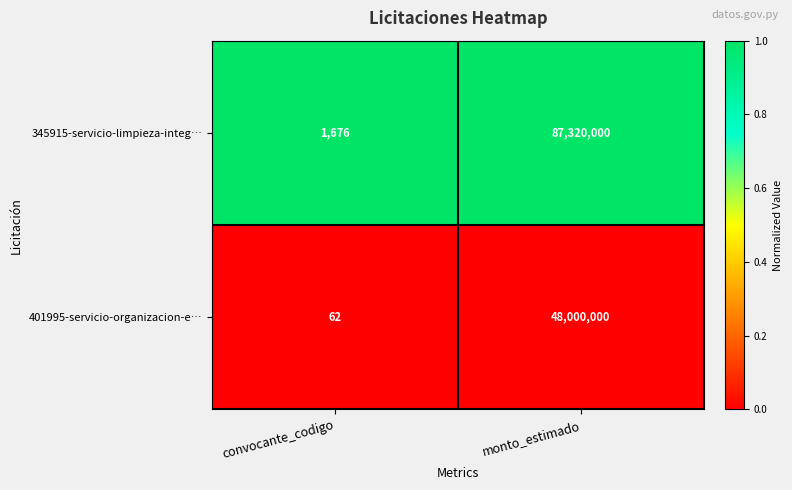

Reading left to right, list all the values displayed in this chart.

345915-servicio-limpieza-integ…: 1676	87320000
401995-servicio-organizacion-e…: 62	48000000